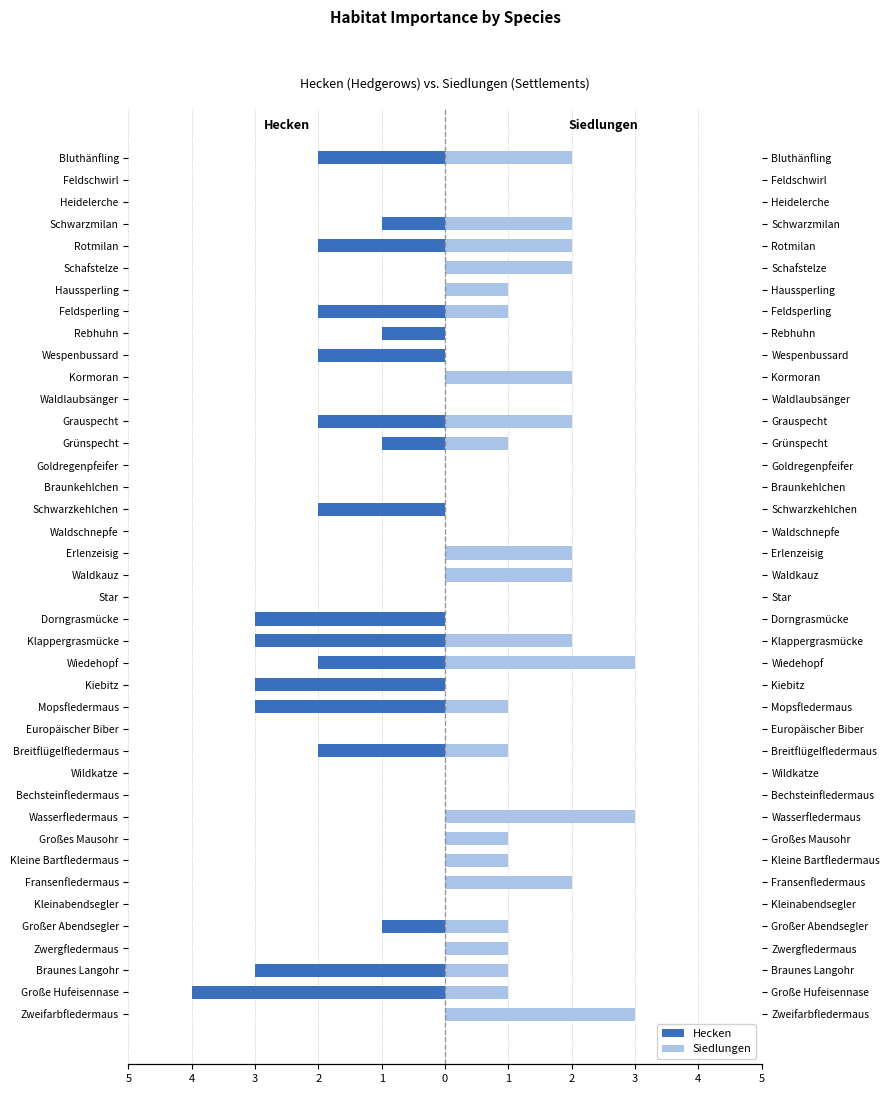

What is the average value of the Siedlungen series?

1